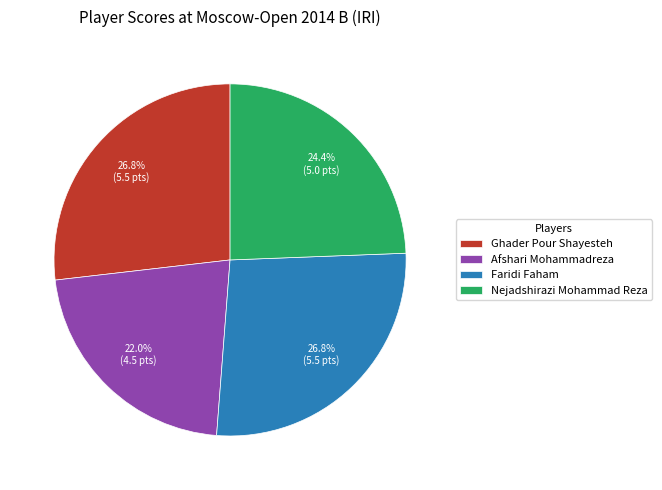

Which slice is the smallest?

Afshari Mohammadreza